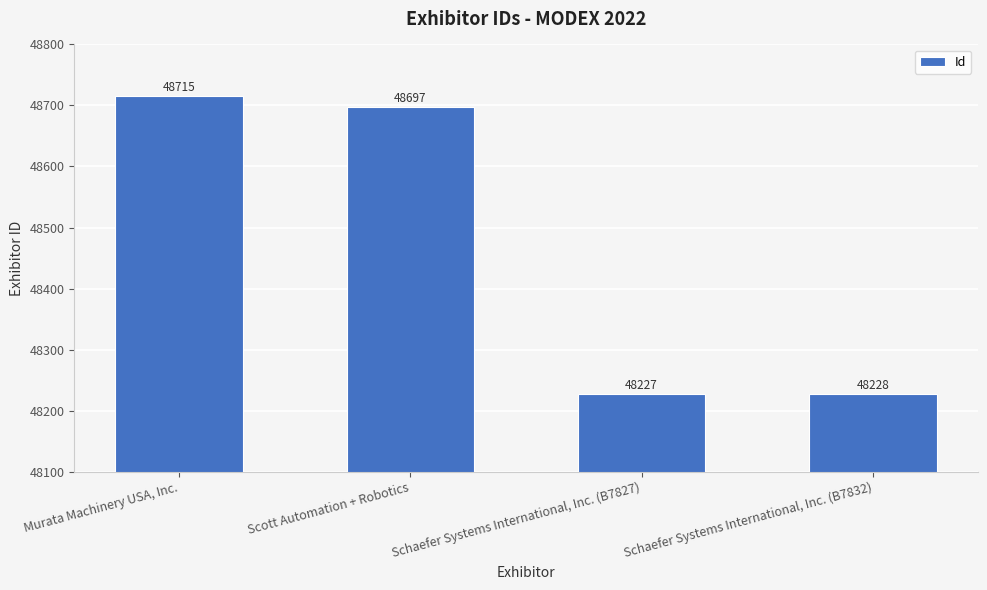

What is the average value?

48467